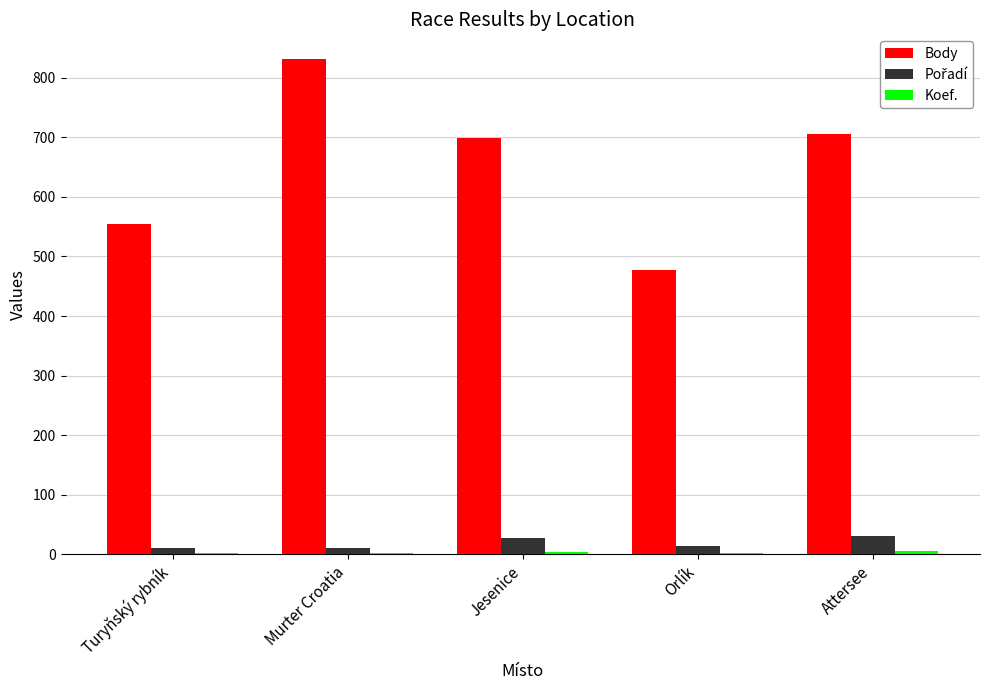

How many categories are shown in the chart?

5